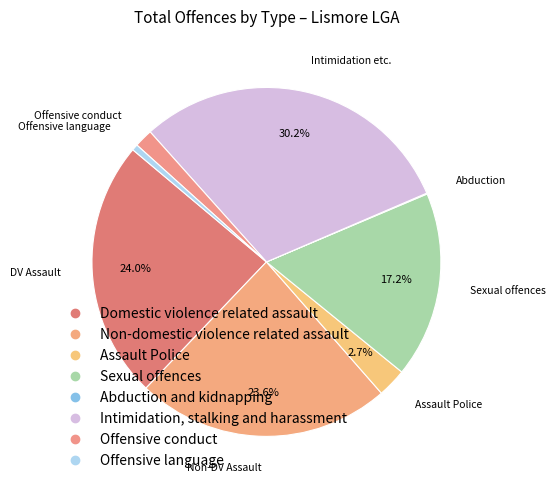

Rank the categories by value from lowest to highest.

Abduction and kidnapping, Offensive language, Offensive conduct, Assault Police, Sexual offences, Non-domestic violence related assault, Domestic violence related assault, Intimidation, stalking and harassment